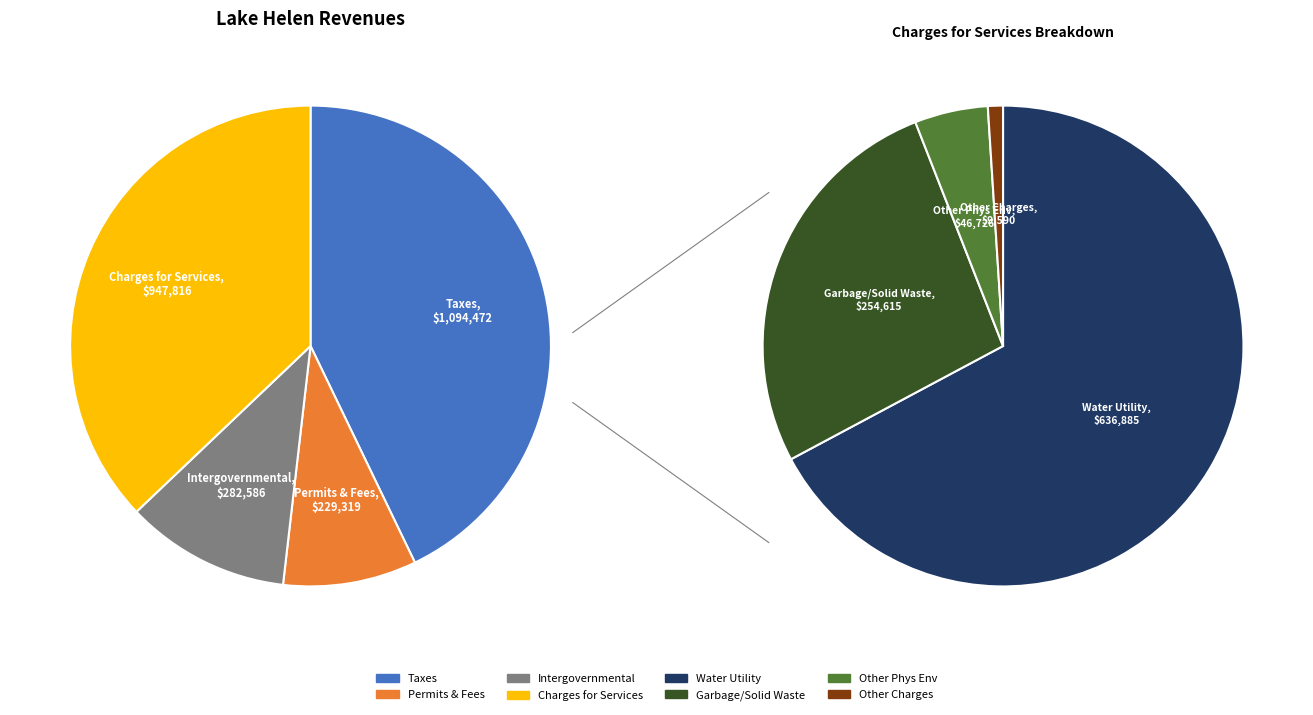

The Taxes slice represents 58% of the pie. True or false?

False